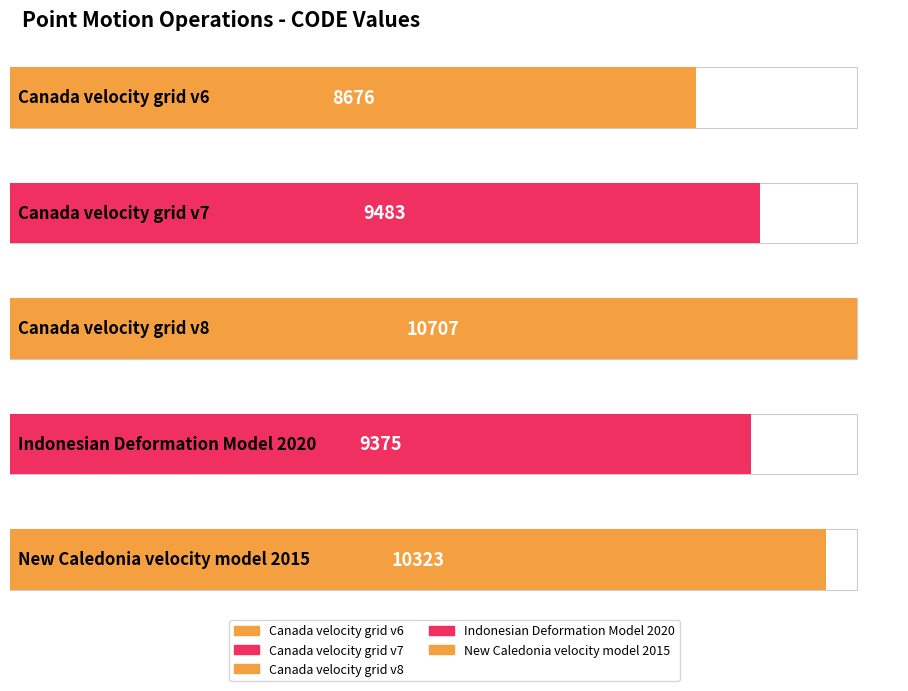

Where is the data nearest to the value 9691?

Canada velocity grid v7